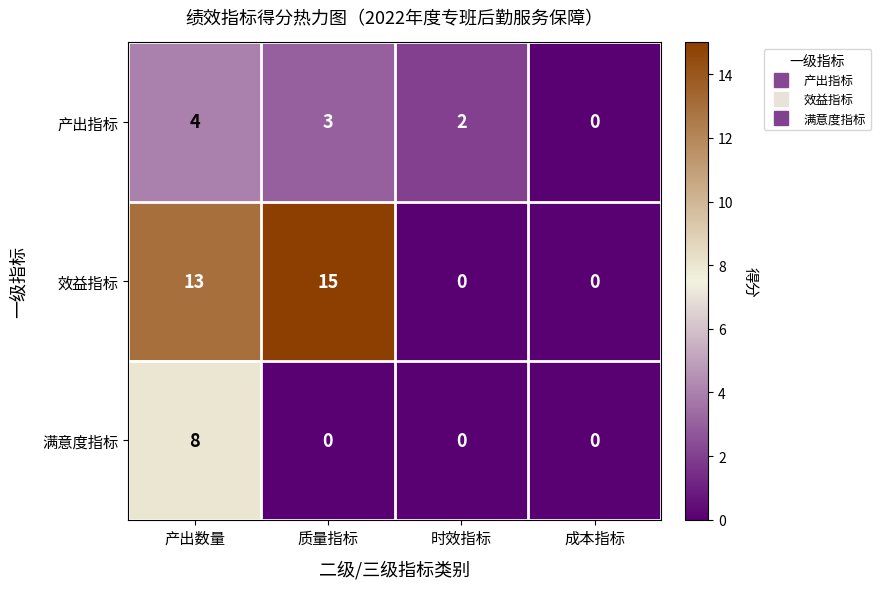

How many series are shown in this chart?

3